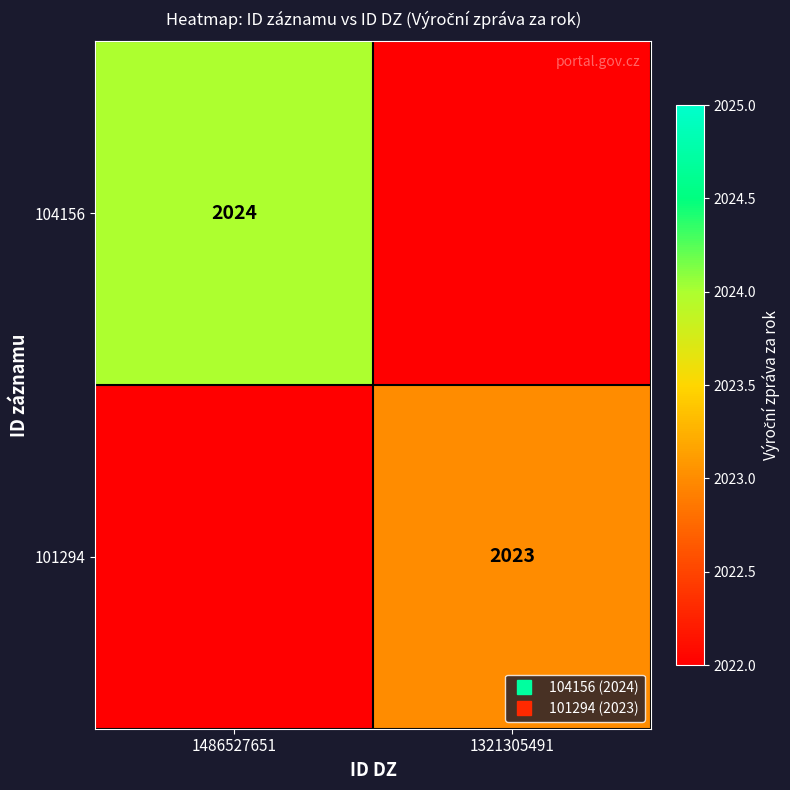

How many series are shown in this chart?

2